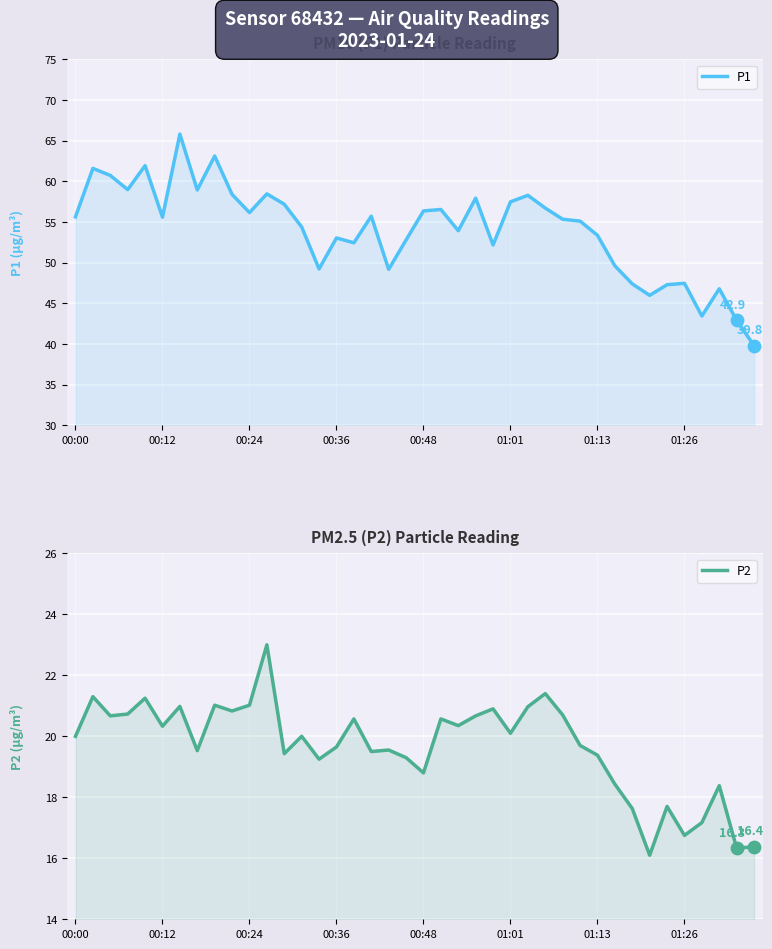

What are all the series names shown in the legend?

P1, P2